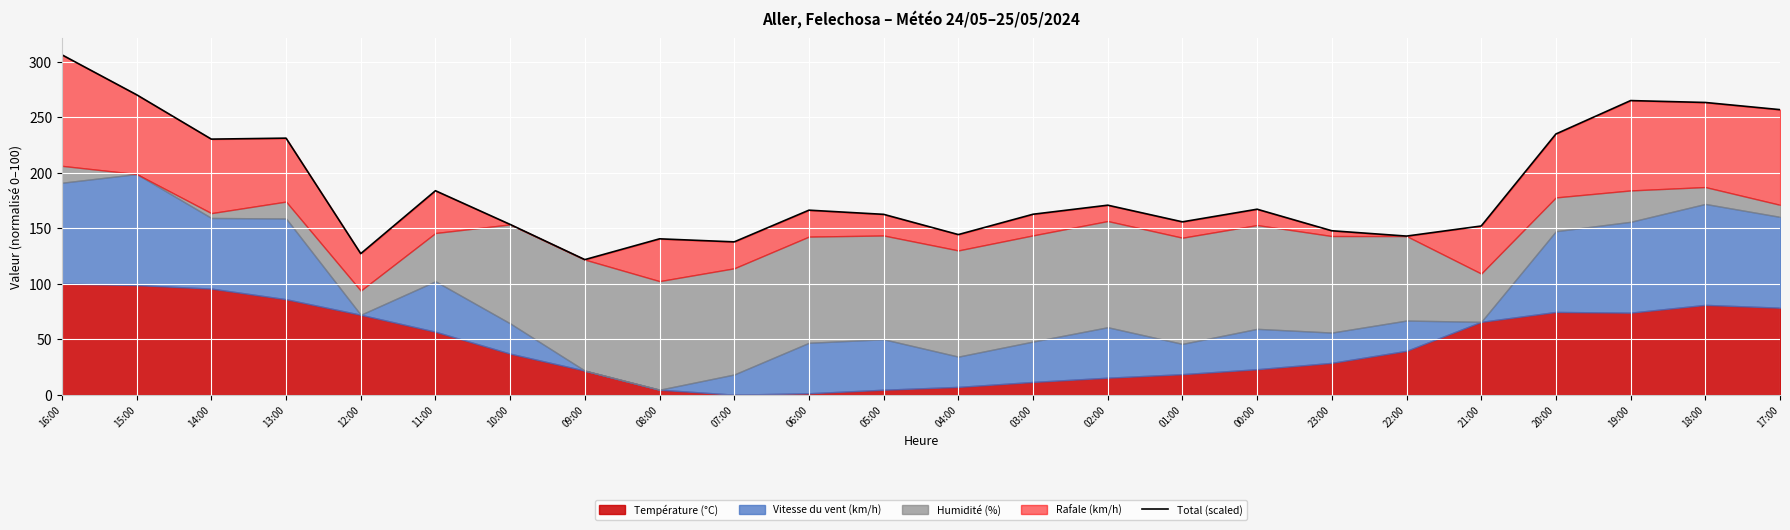

What is the change in value from 06:00 to 20:00?

+68.6